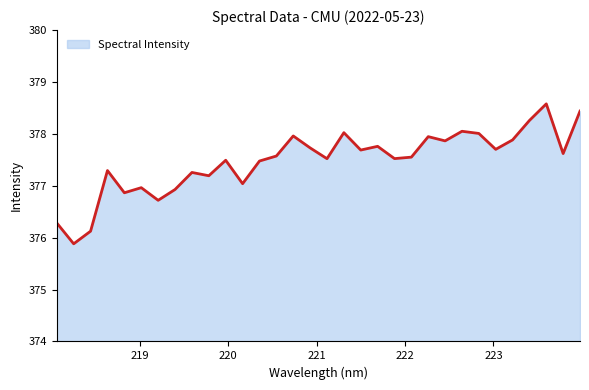

What is the difference between the maximum and minimum values?

2.7